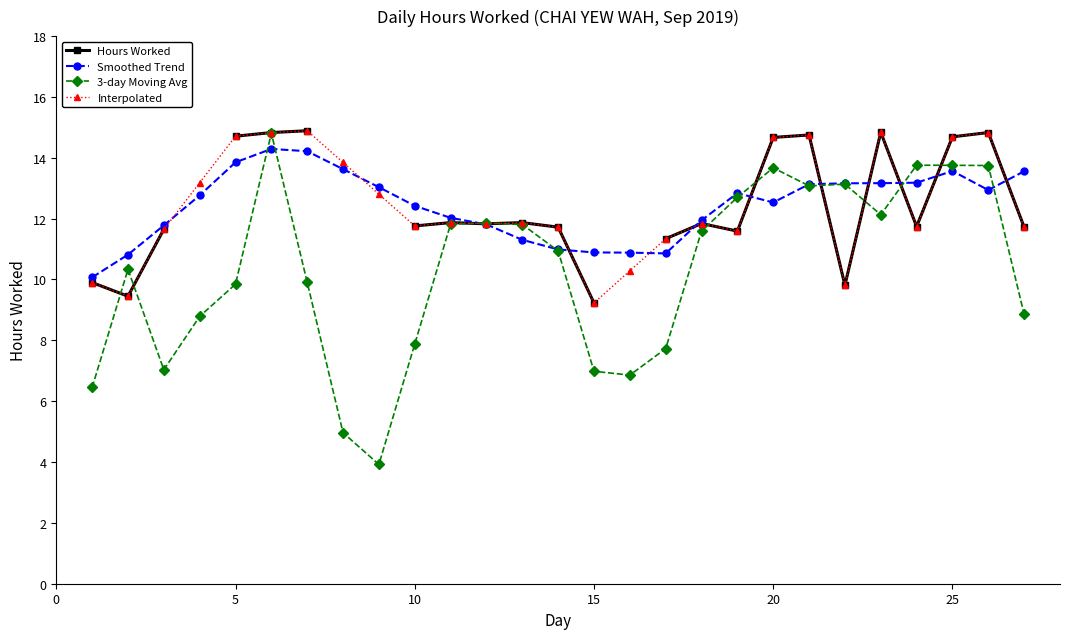

What are all the series names shown in the legend?

Hours Worked, Smoothed Trend, 3-day Moving Avg, Interpolated